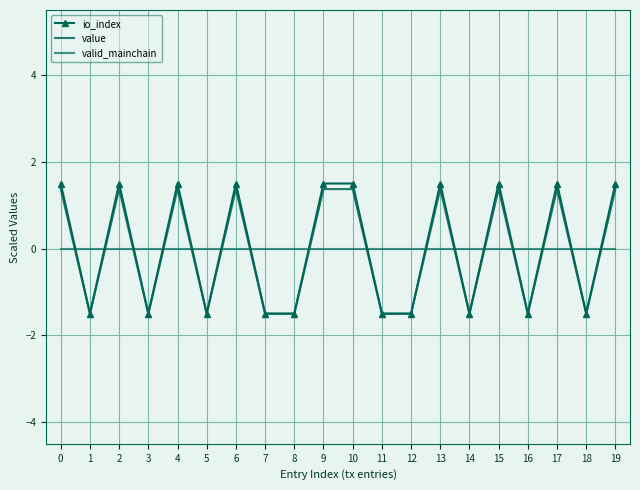

What is the minimum value for value?

-1.5